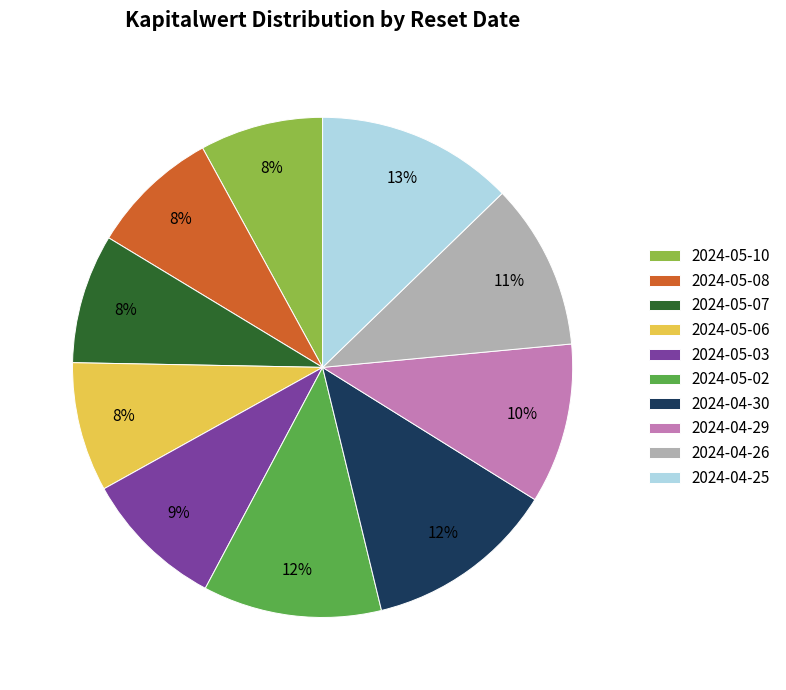

To the nearest percent, what is the difference between the largest and smallest slice percentages?

5%